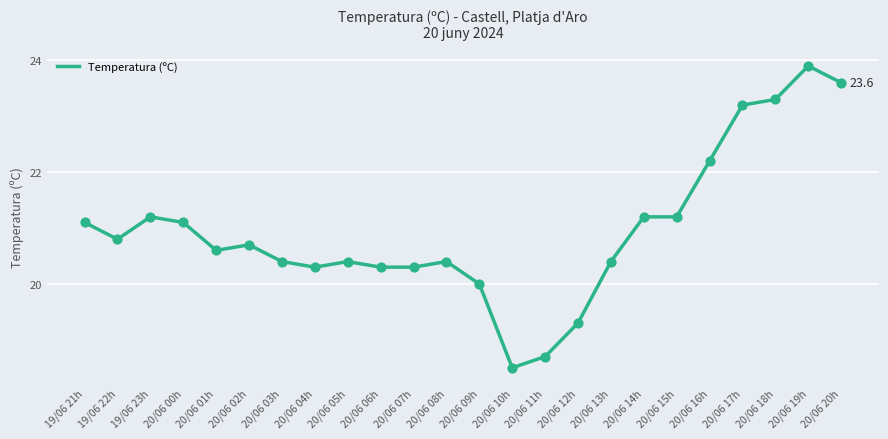

Approximately how many times larger is the value at 20/06 04h compared to 20/06 02h?

1.0